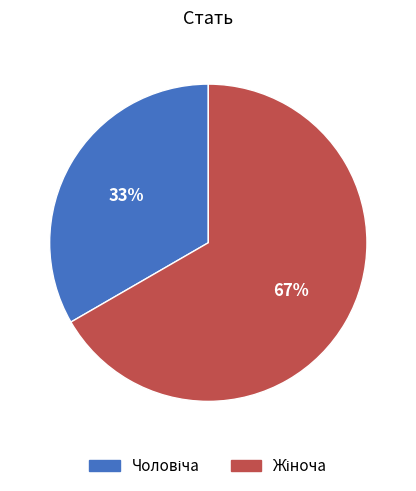

Which slice is the largest?

Жіноча